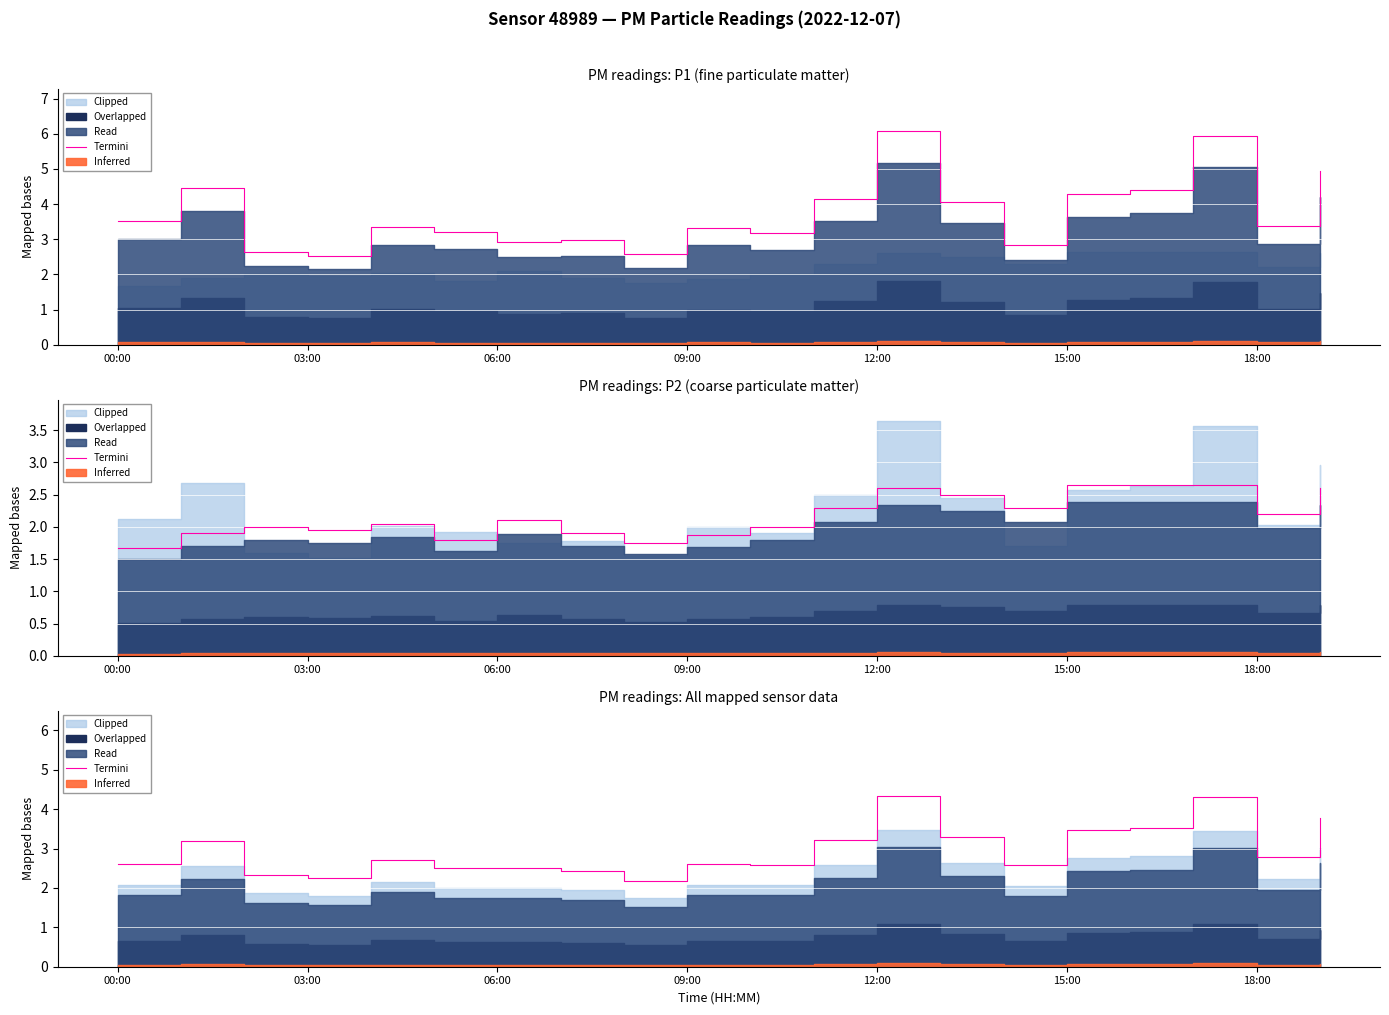

Read the value at 12:00.

4.3